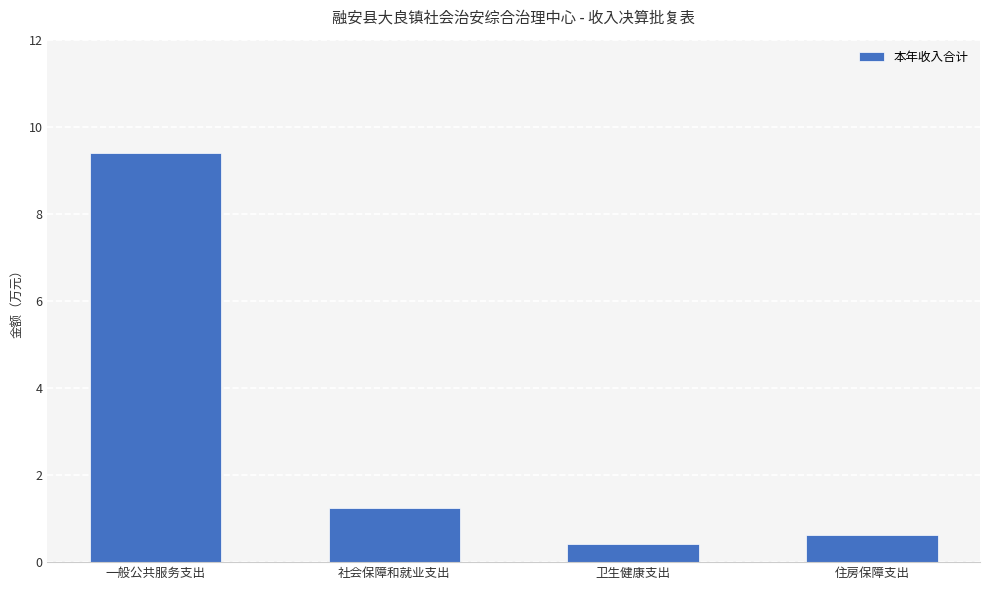

Rank the categories by value from highest to lowest.

一般公共服务支出, 社会保障和就业支出, 住房保障支出, 卫生健康支出